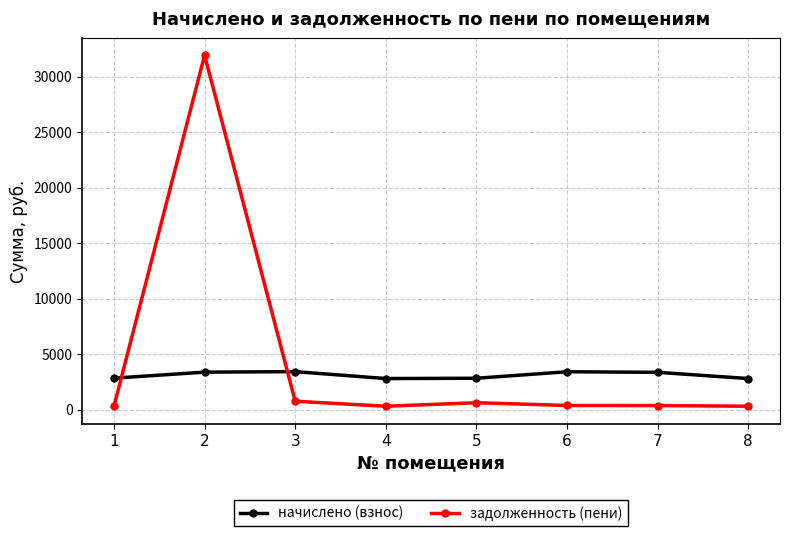

What is the average value of the задолженность (пени) series?

4378.1